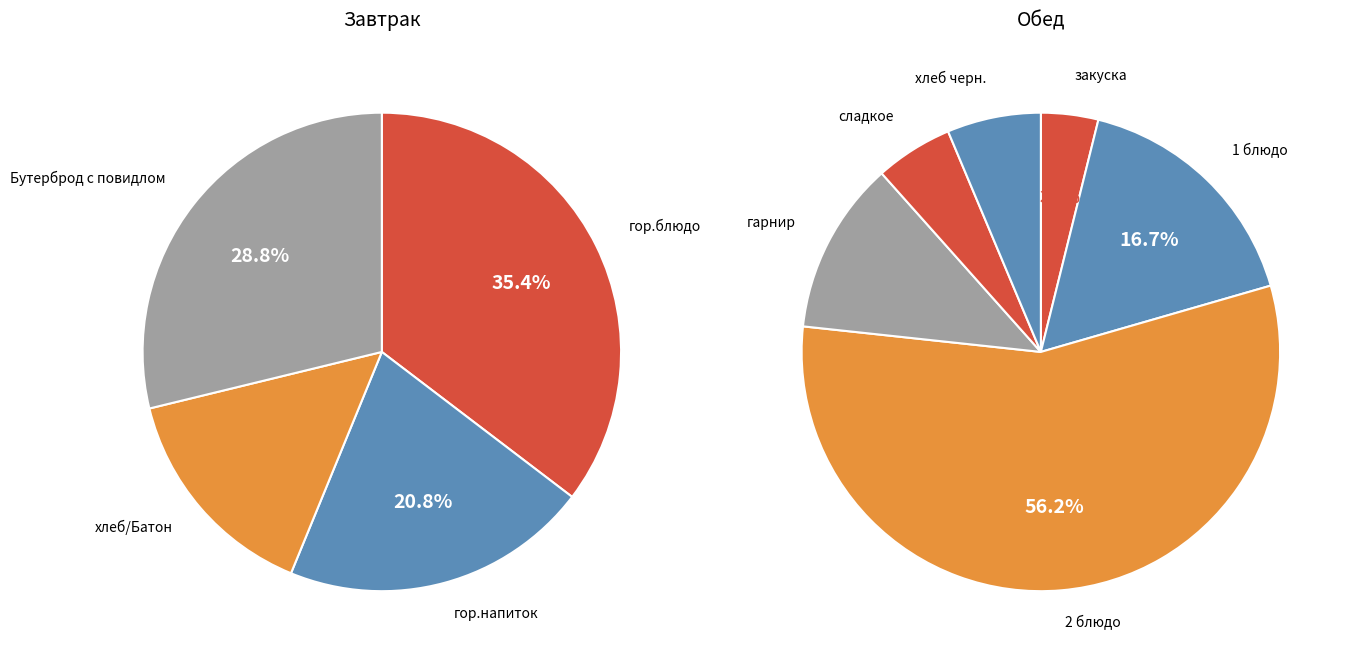

Does any single category account for the majority?

No